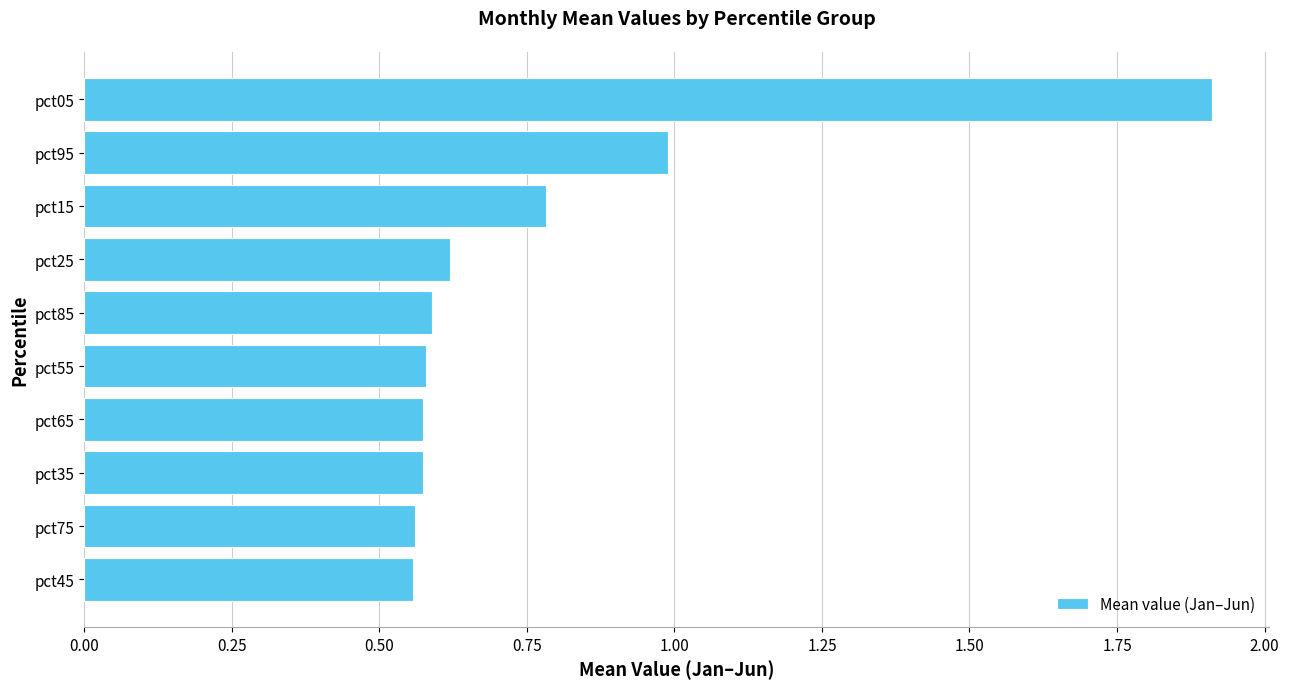

What is the maximum value shown in the chart?

1.9